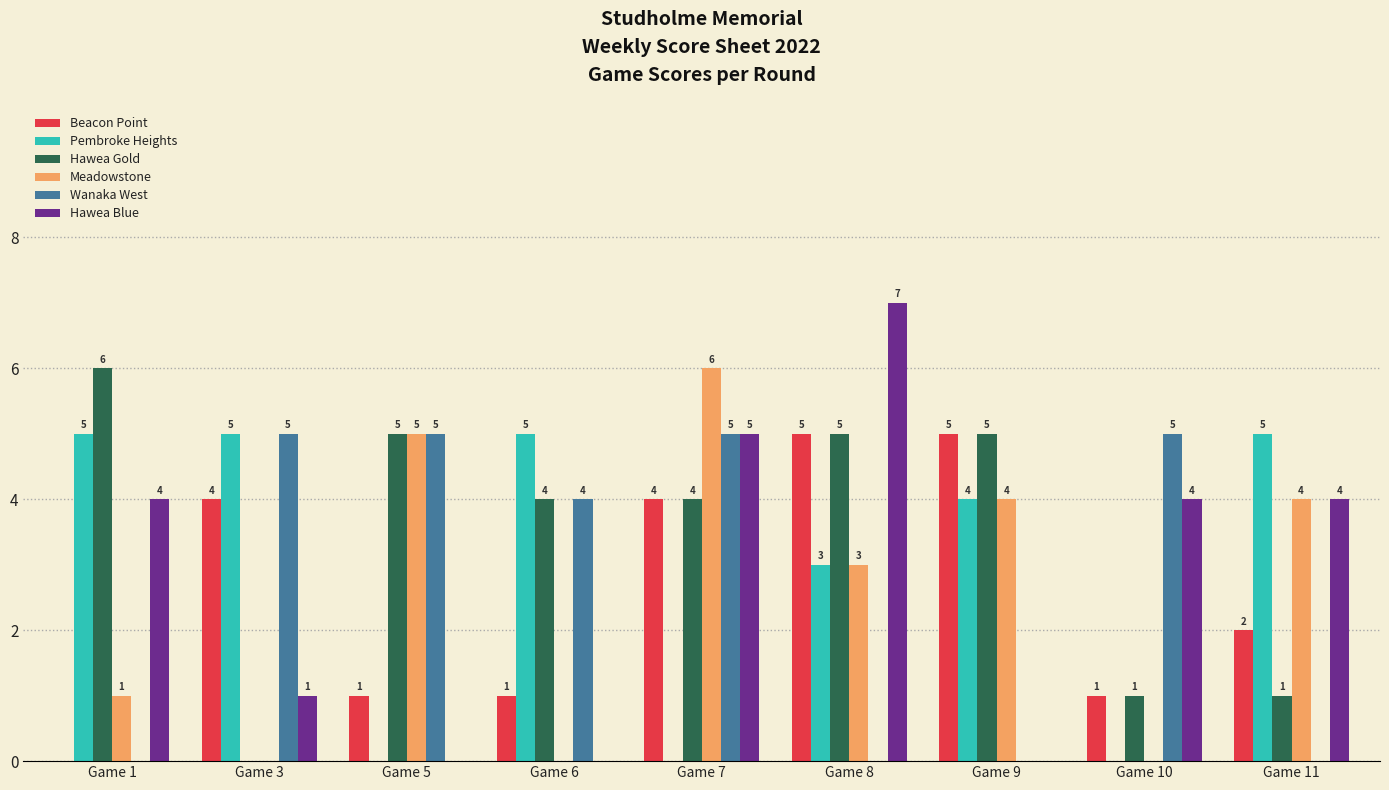

Are the bars horizontal?

No